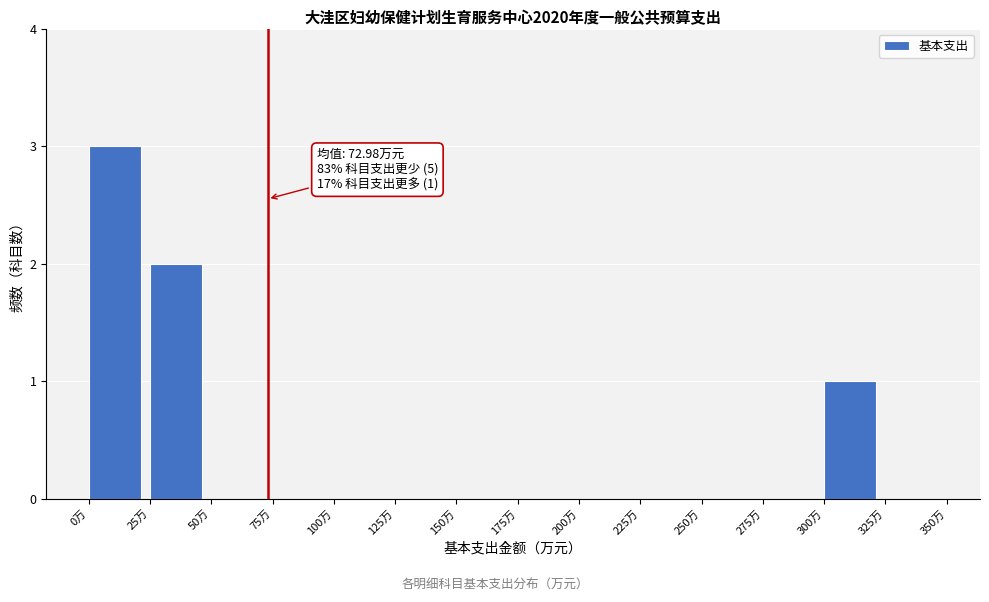

Over which range of the x-axis is the bar tallest?

0 to 25